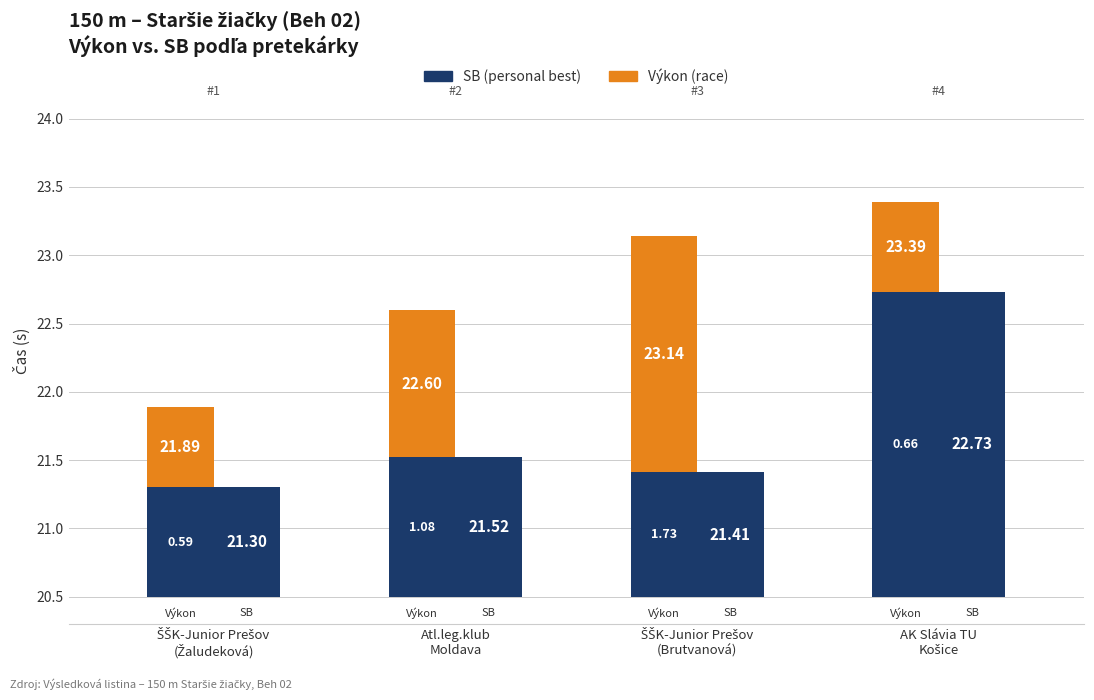

Which series has the largest range (max minus min)?

Výkon